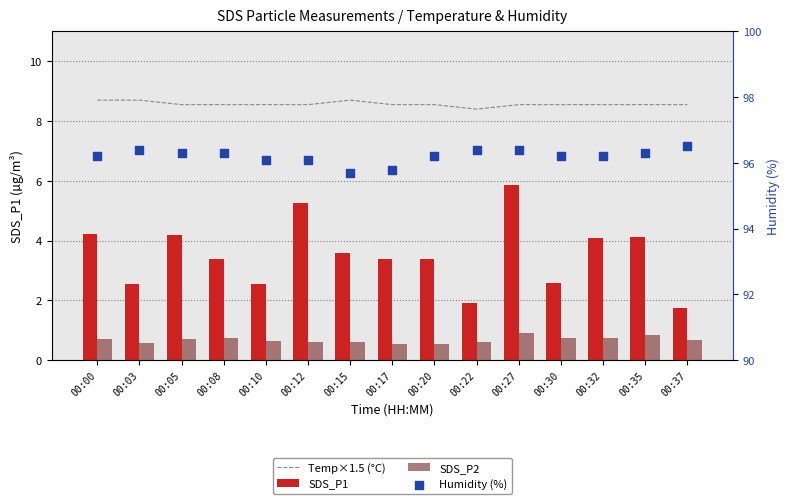

Which series contains the lowest Y value?

SDS_P2